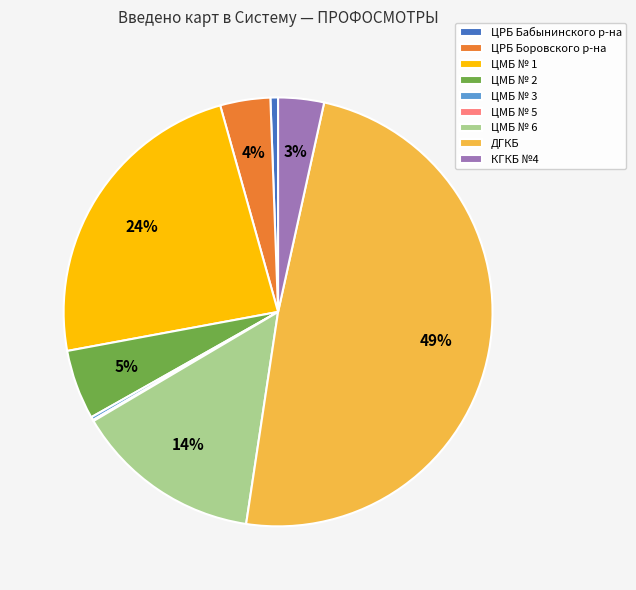

To the nearest percent, what portion does ЦМБ № 2 represent?

5%